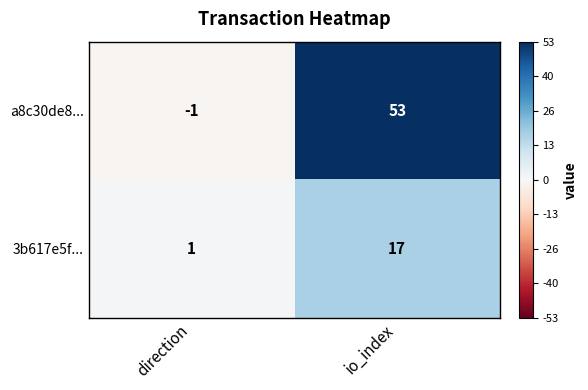

Which series has the widest spread of values?

a8c30de8...